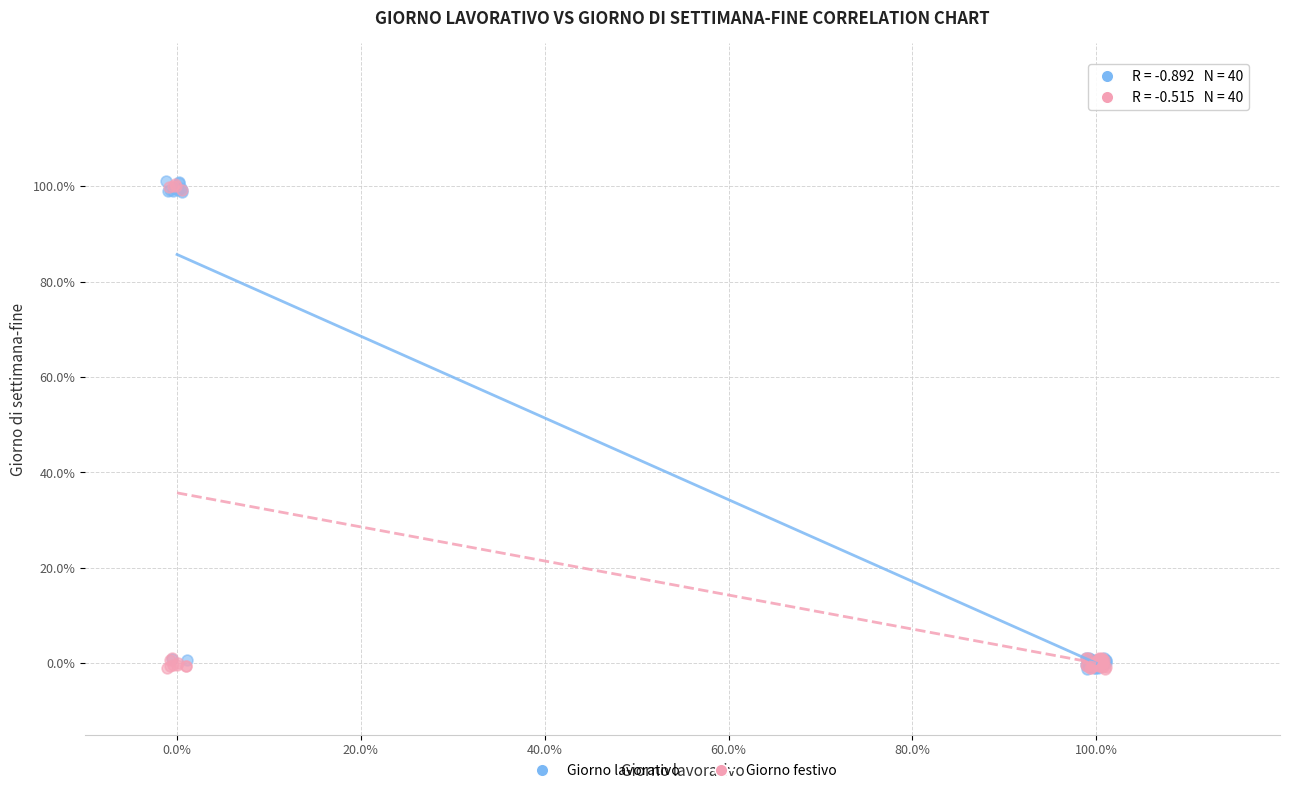

What are all the series names shown in the legend?

Giorno lavorativo, Giorno festivo